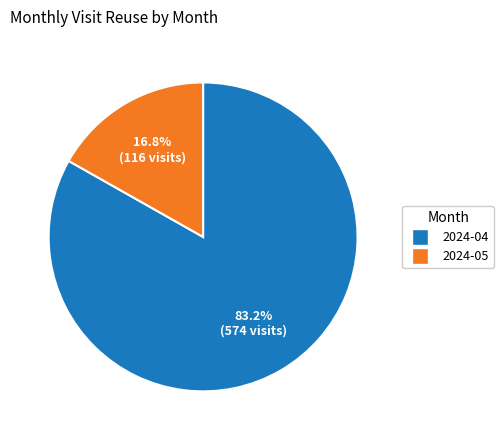

Which slice represents more than half of the pie?

2024-04